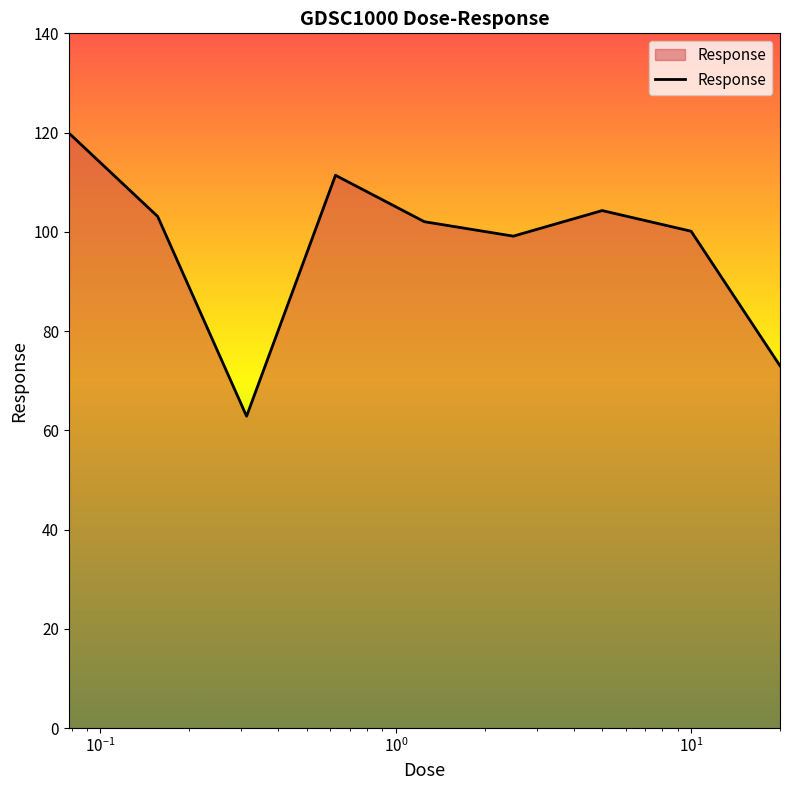

What is the difference between the maximum and minimum values?

57.1